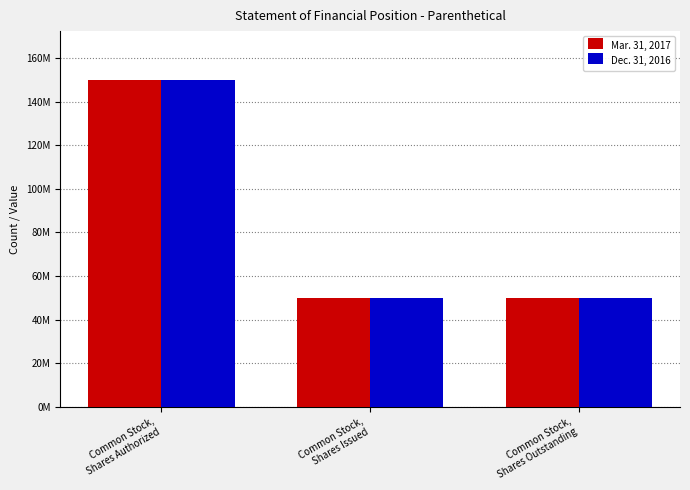

How many Dec. 31, 2016 values are between 49713895 and 150000000?

3